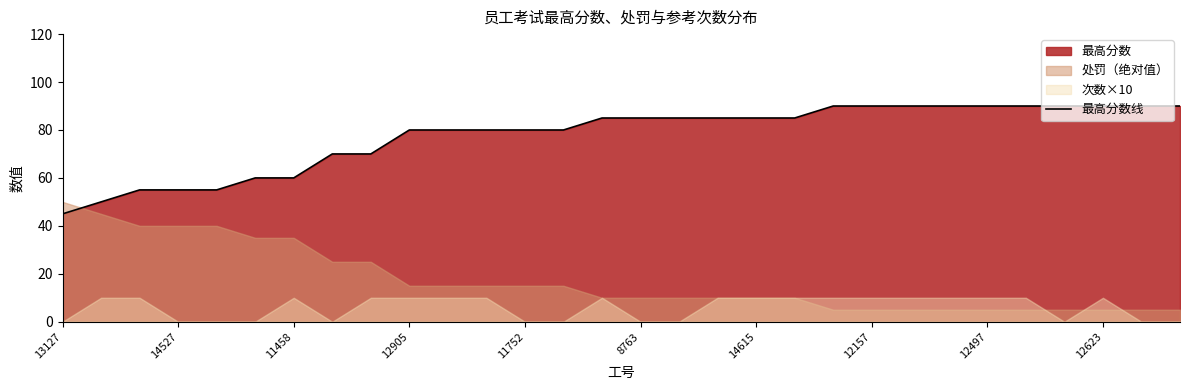

True or false: the data has more than 0 interior local peaks.

False